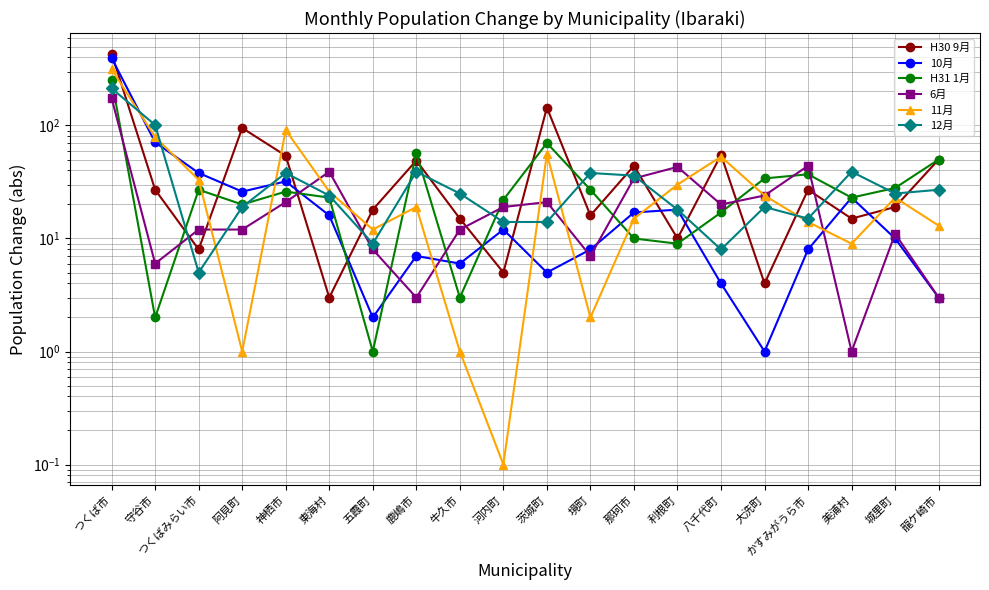

Which has a higher value, 東海村 or 那珂市?

那珂市